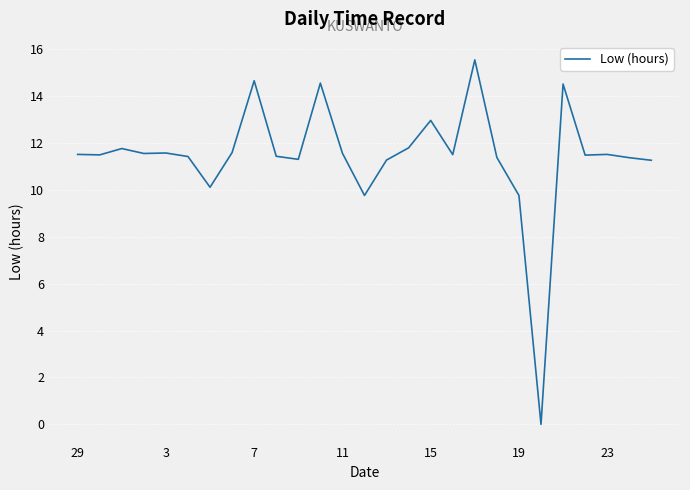

What is the difference between the maximum and minimum values?

15.5